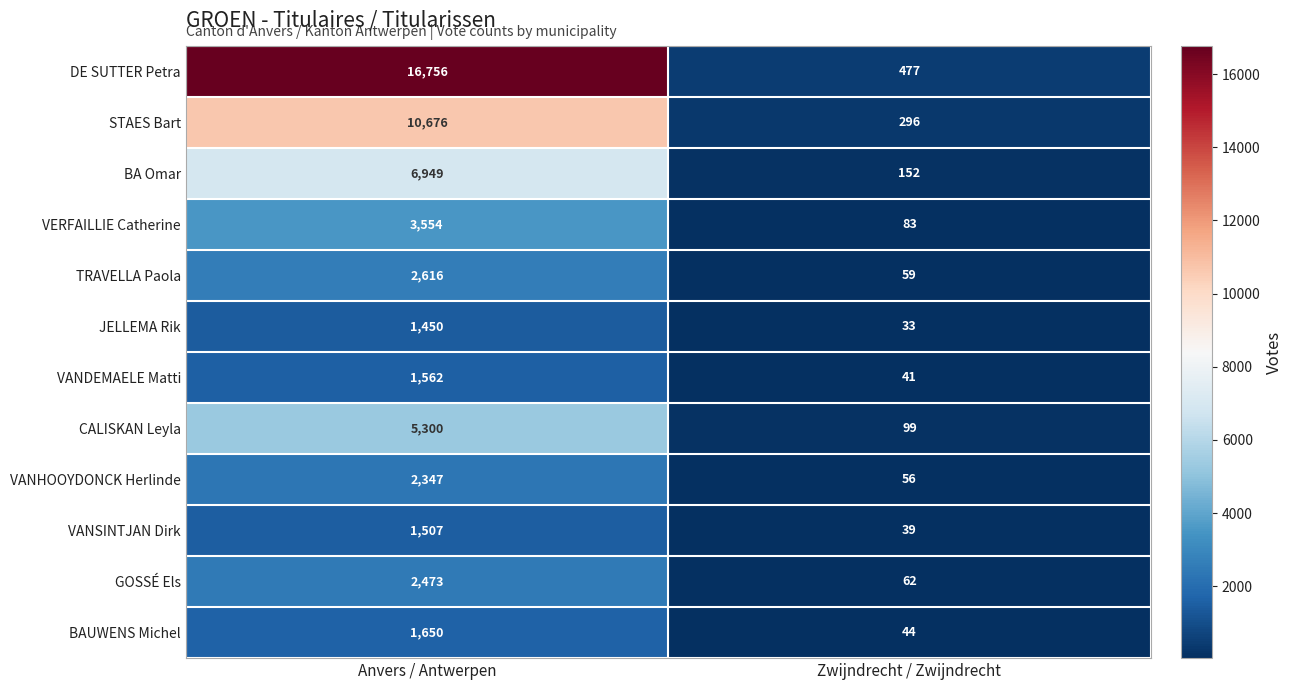

Reading left to right, list all the values displayed in this chart.

DE SUTTER Petra: 16756	477
STAES Bart: 10676	296
BA Omar: 6949	152
VERFAILLIE Catherine: 3554	83
TRAVELLA Paola: 2616	59
JELLEMA Rik: 1450	33
VANDEMAELE Matti: 1562	41
CALISKAN Leyla: 5300	99
VANHOOYDONCK Herlinde: 2347	56
VANSINTJAN Dirk: 1507	39
GOSSÉ Els: 2473	62
BAUWENS Michel: 1650	44